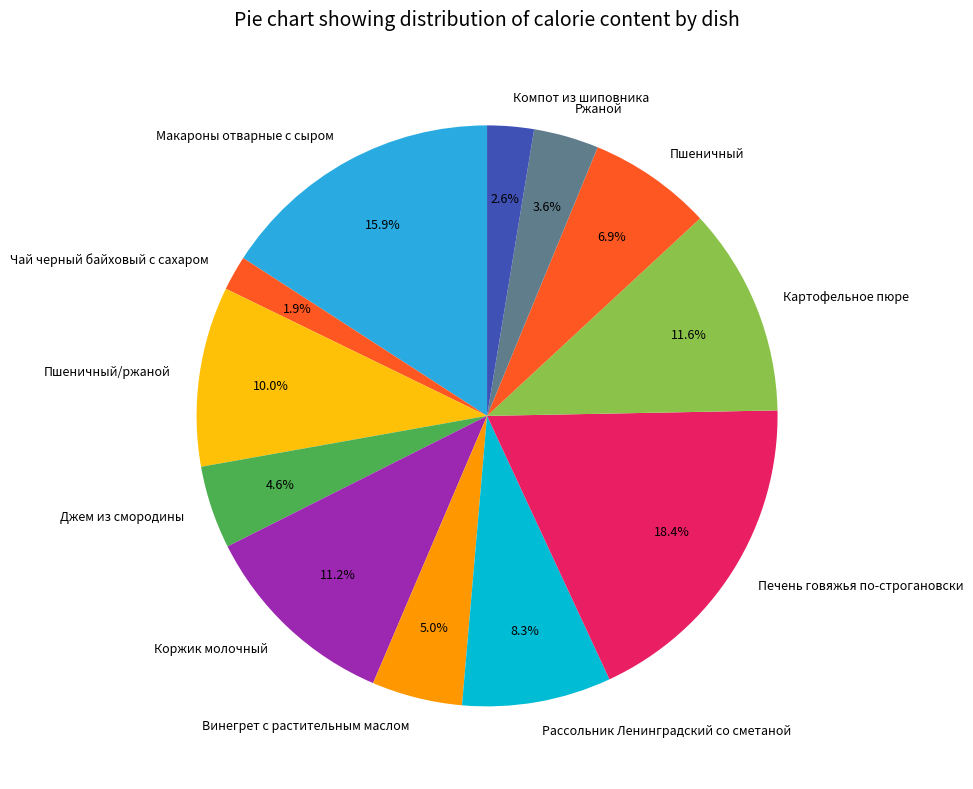

Is Чай черный байховый с сахаром the majority of the pie?

No